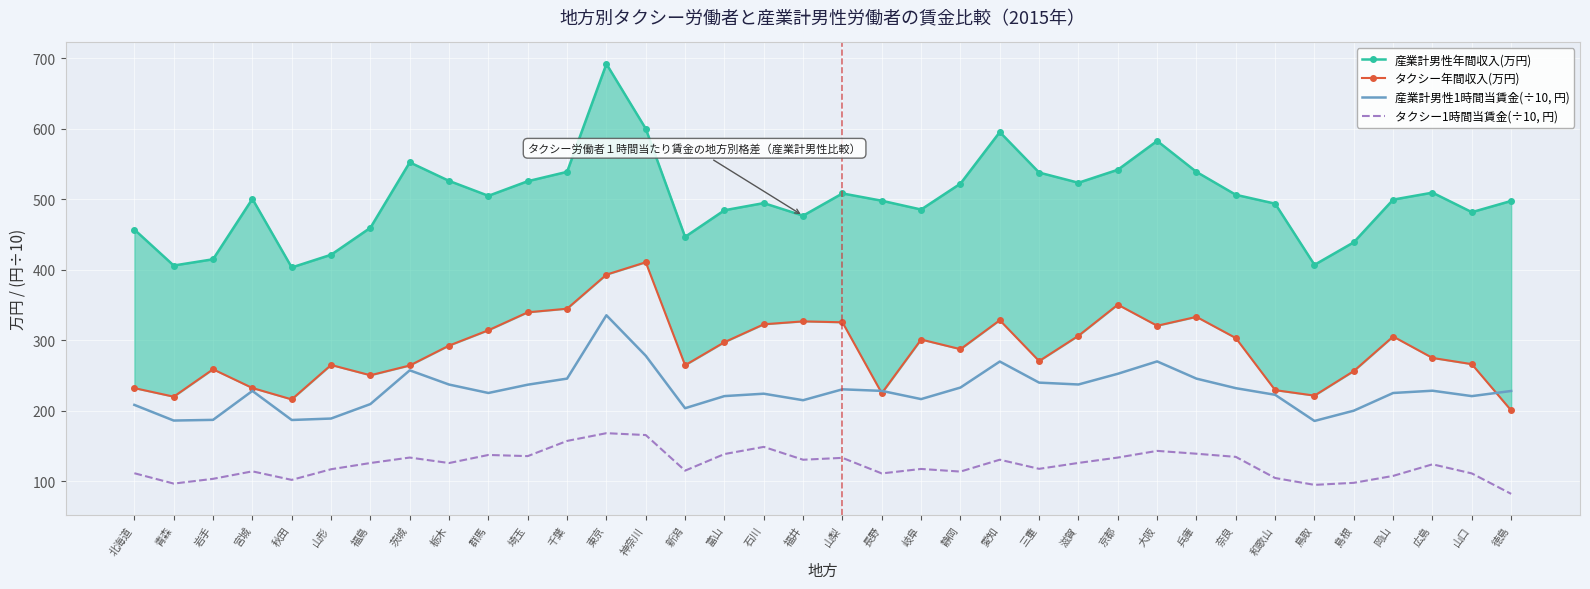

After their last crossing, which series has the higher values: 産業計男性1時間当賃金(÷10, 円) or タクシー年間収入(万円)?

産業計男性1時間当賃金(÷10, 円)